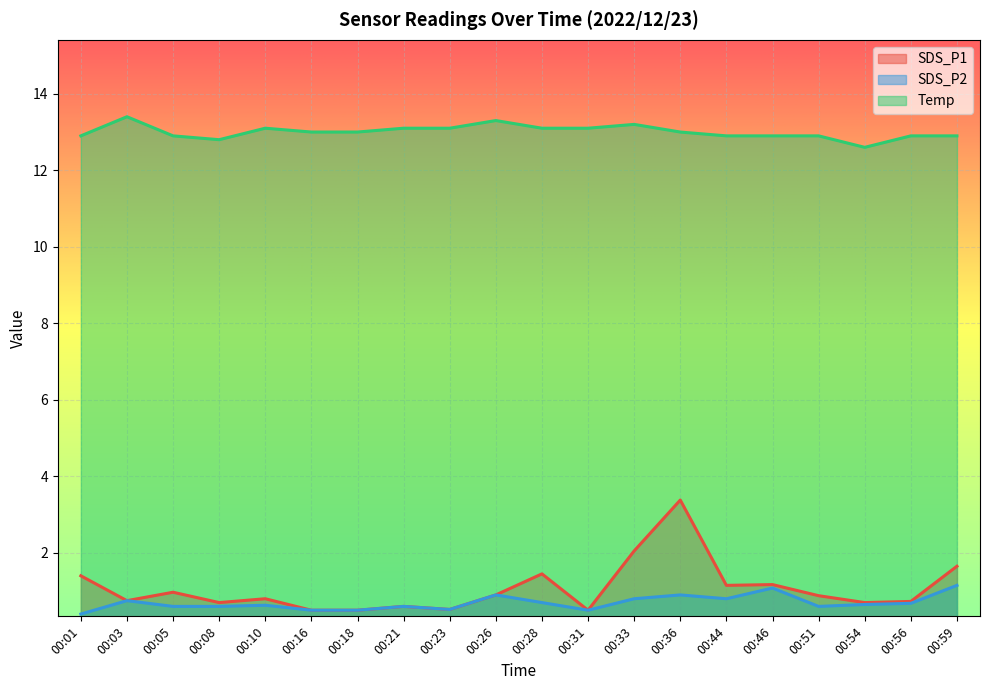

Is the value of Temp at 00:26 greater than the value of SDS_P2 at 00:23?

Yes